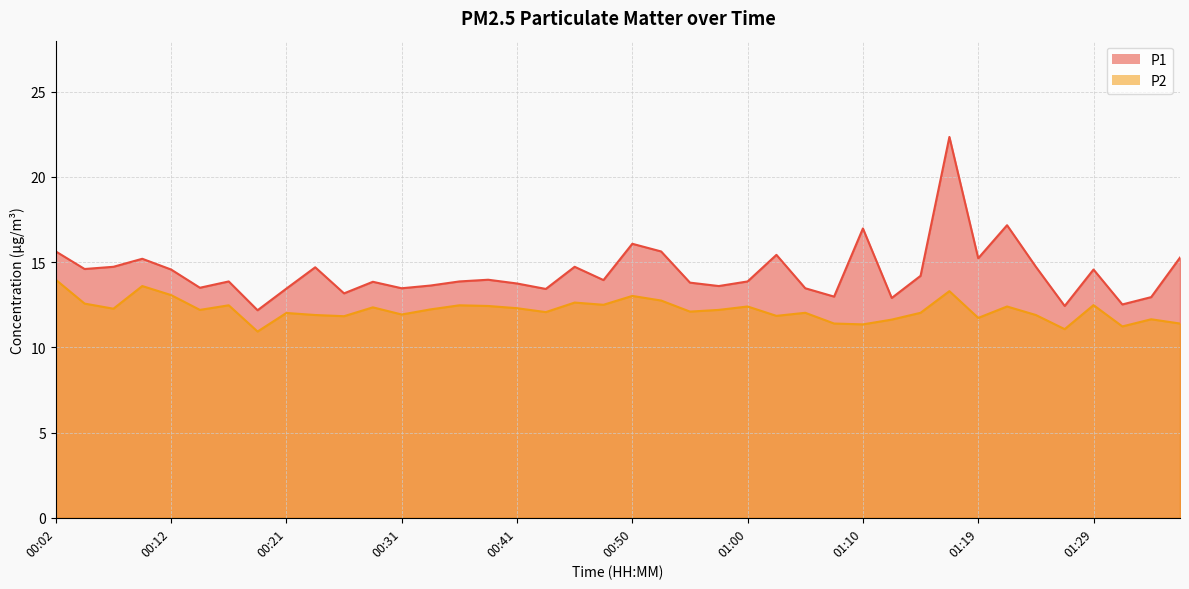

Reading right to left, list all the values displayed in this chart.

P1: 15.3	12.9	12.5	14.6	12.4	14.7	17.2	15.2	22.4	14.2	12.9	17.0	13.0	13.5	15.4	13.9	13.6	13.8	15.6	16.1	13.9	14.7	13.4	13.8	14.0	13.9	13.6	13.5	13.8	13.2	14.7	13.4	12.2	13.9	13.5	14.6	15.2	14.7	14.6	15.6
P2: 11.4	11.7	11.2	12.5	11.1	11.9	12.4	11.7	13.3	12.0	11.6	11.3	11.4	12.0	11.8	12.4	12.2	12.1	12.8	13.0	12.5	12.6	12.1	12.3	12.4	12.5	12.2	11.9	12.3	11.8	11.9	12.0	10.9	12.5	12.2	13.1	13.6	12.3	12.6	14.0